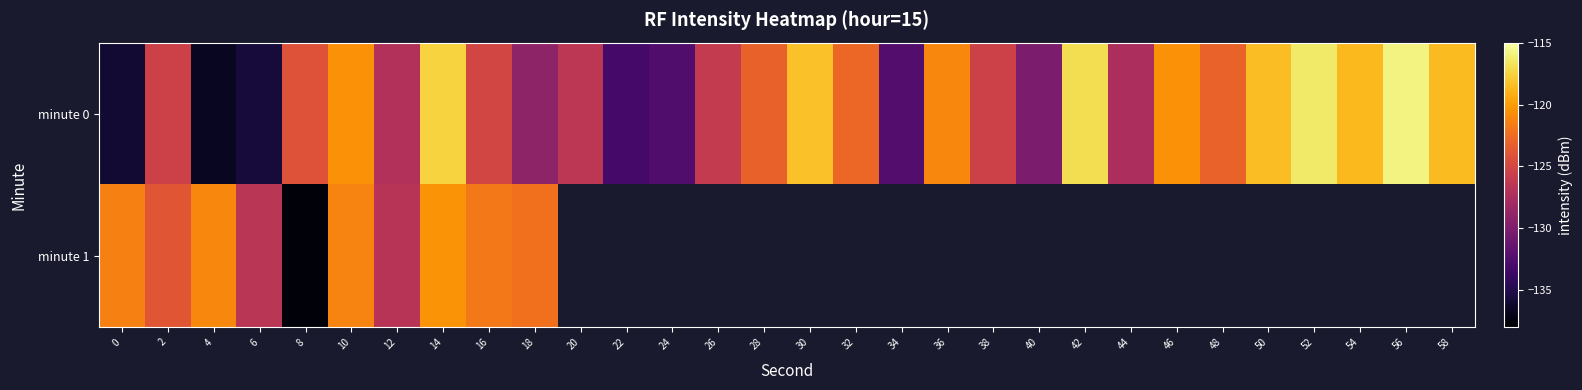

At which category does the chart reach its minimum across all series?

8